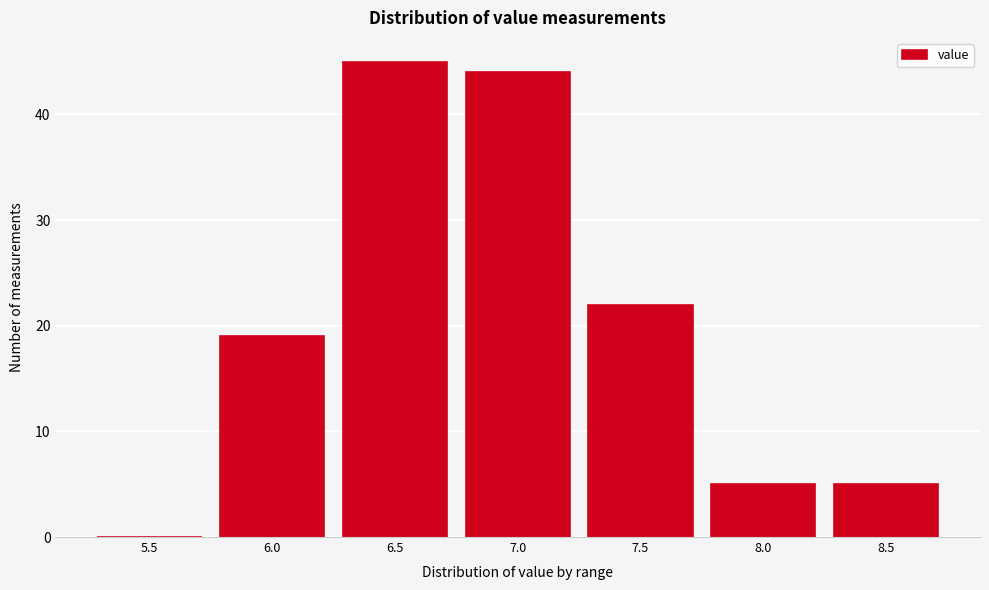

Reading left to right, extract all data points from this chart.

5.5=0	6.0=19	6.5=45	7.0=44	7.5=22	8.0=5	8.5=5